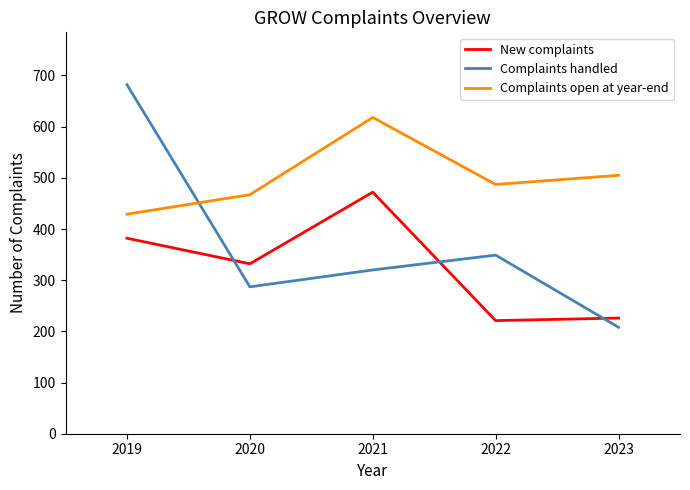

Does the chart have visible grid lines?

No